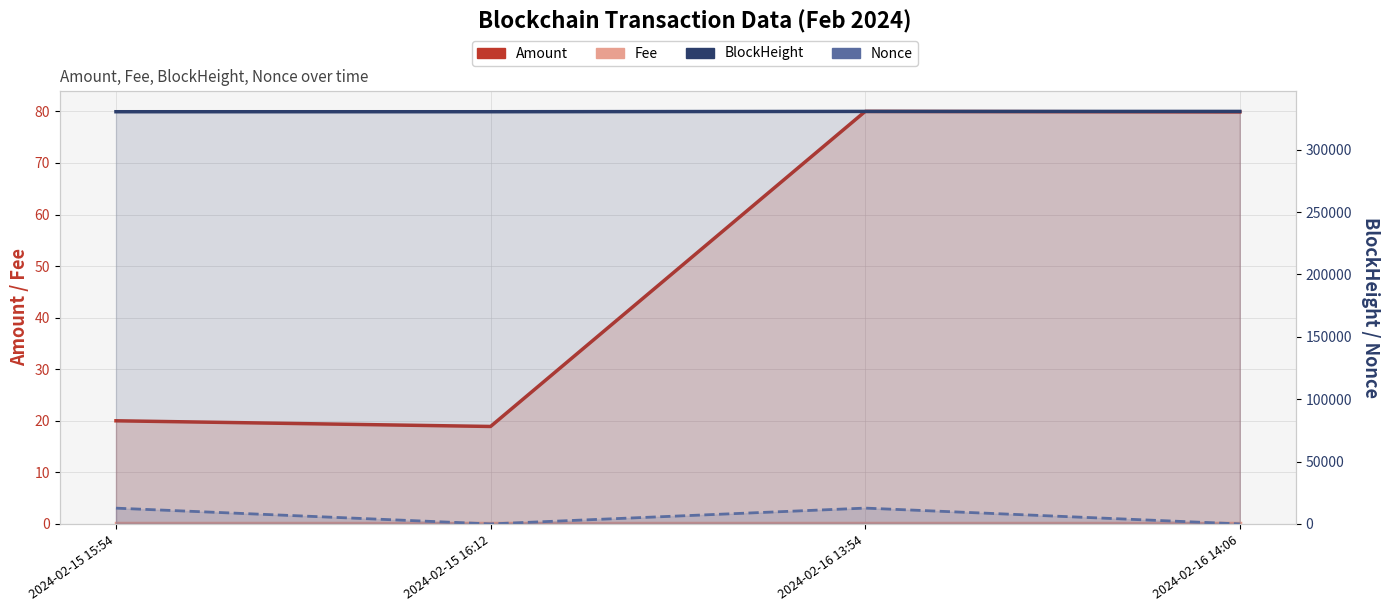

The value of BlockHeight at 2024-02-16 14:06 is 74535.1. True or false?

False